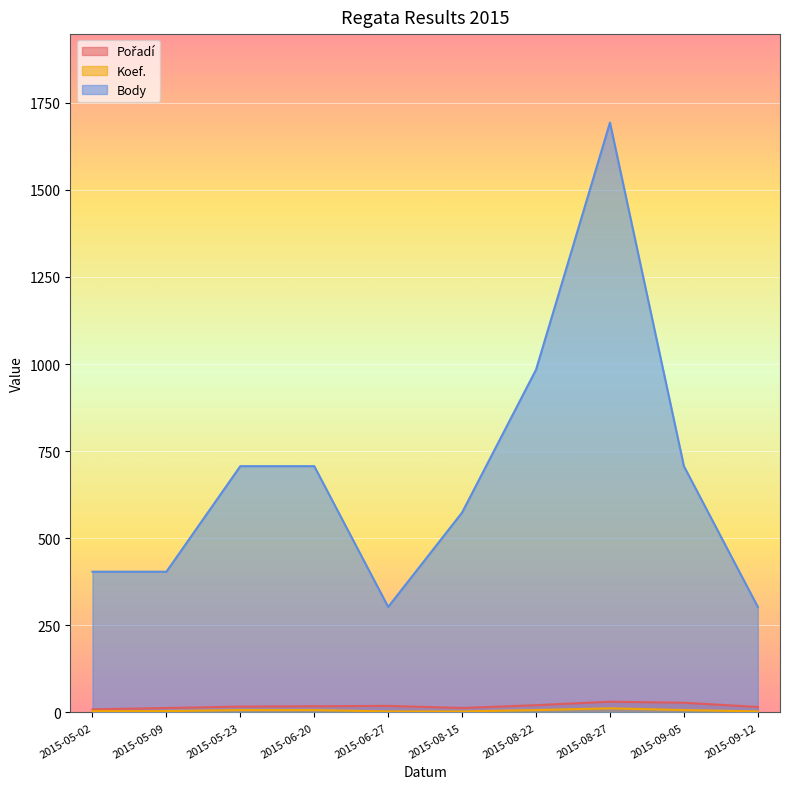

Which series has the largest total across all categories?

Body